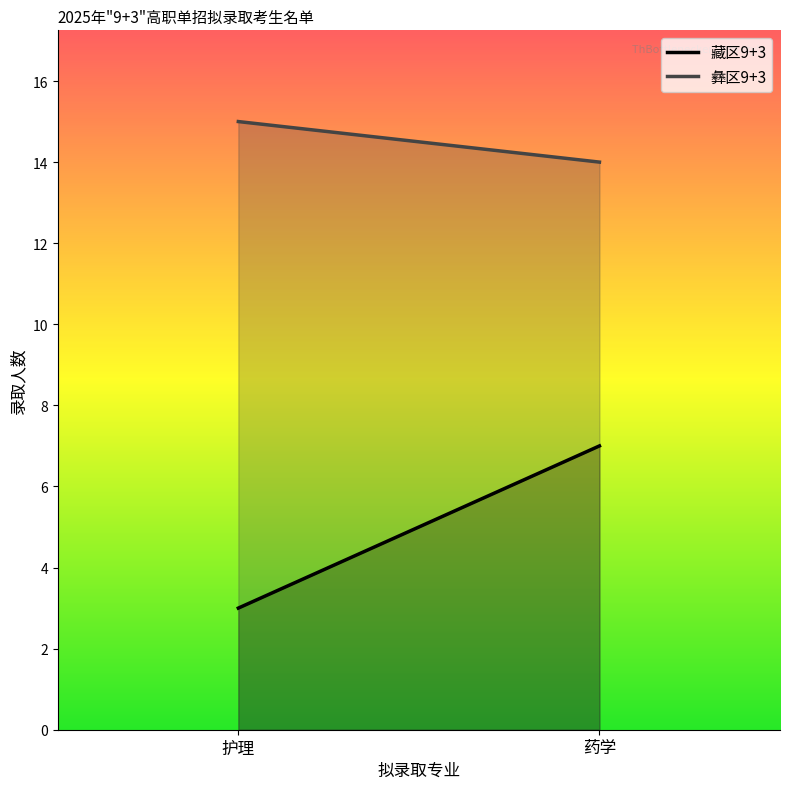

At which category is the sum across all series the highest?

药学